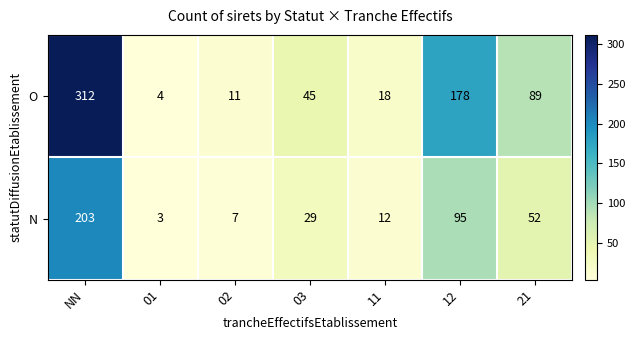

Which series has the largest range (max minus min)?

O